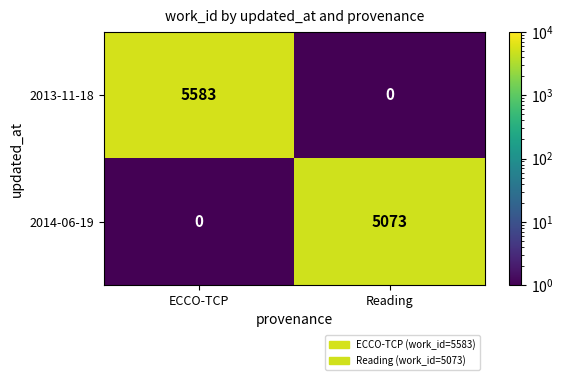

Between ECCO-TCP and Reading, which series saw the biggest shift?

2013-11-18